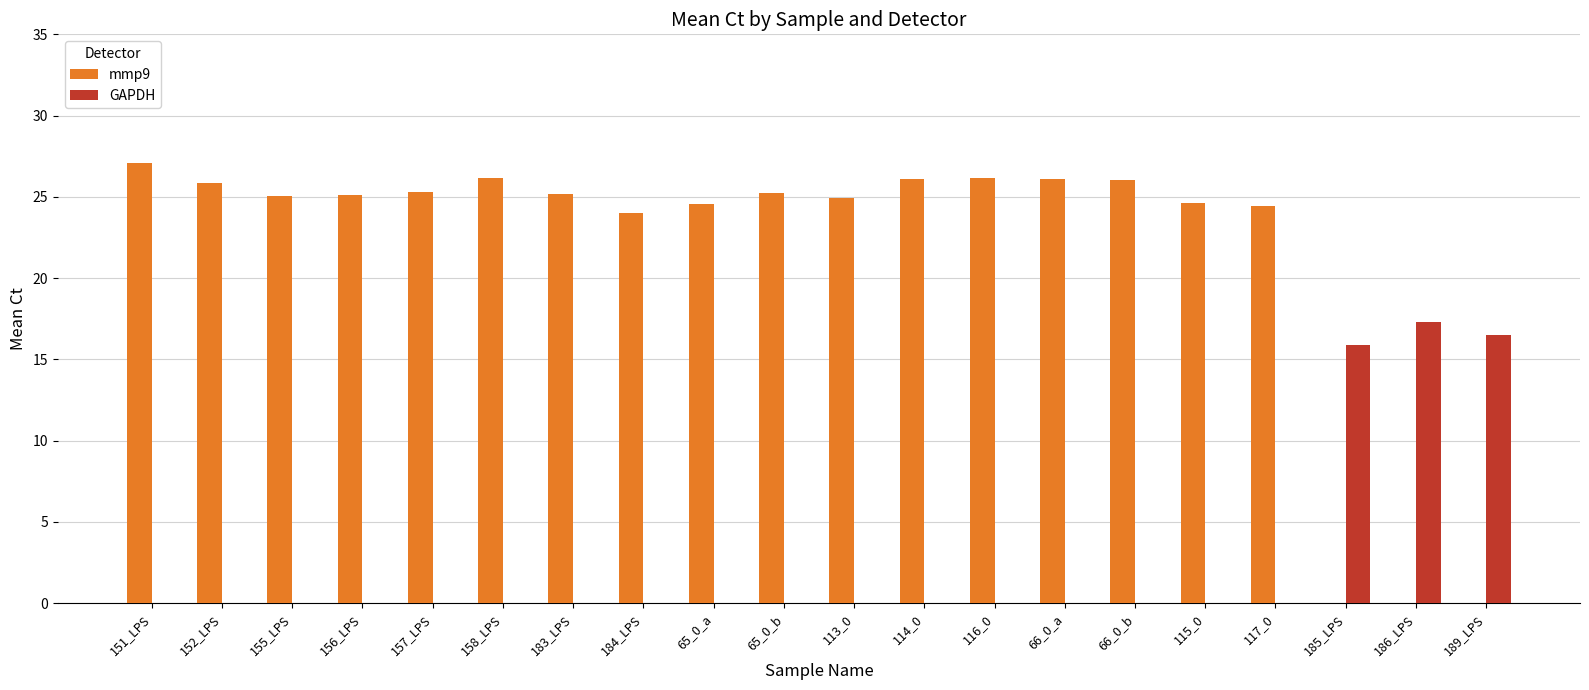

How many groups of bars are there?

20